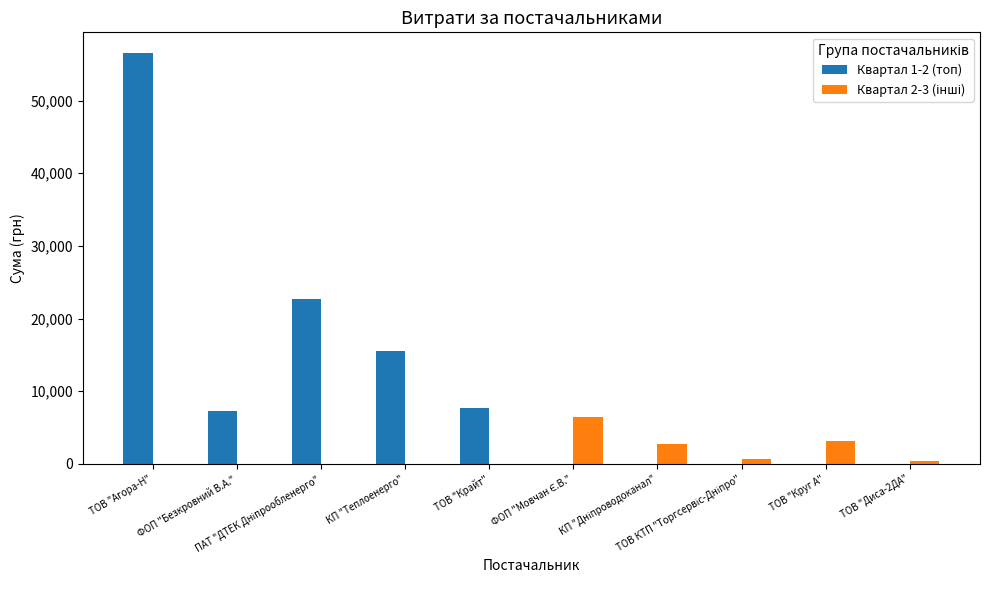

Which series has the largest total across all categories?

Квартал 1-2 (топ)